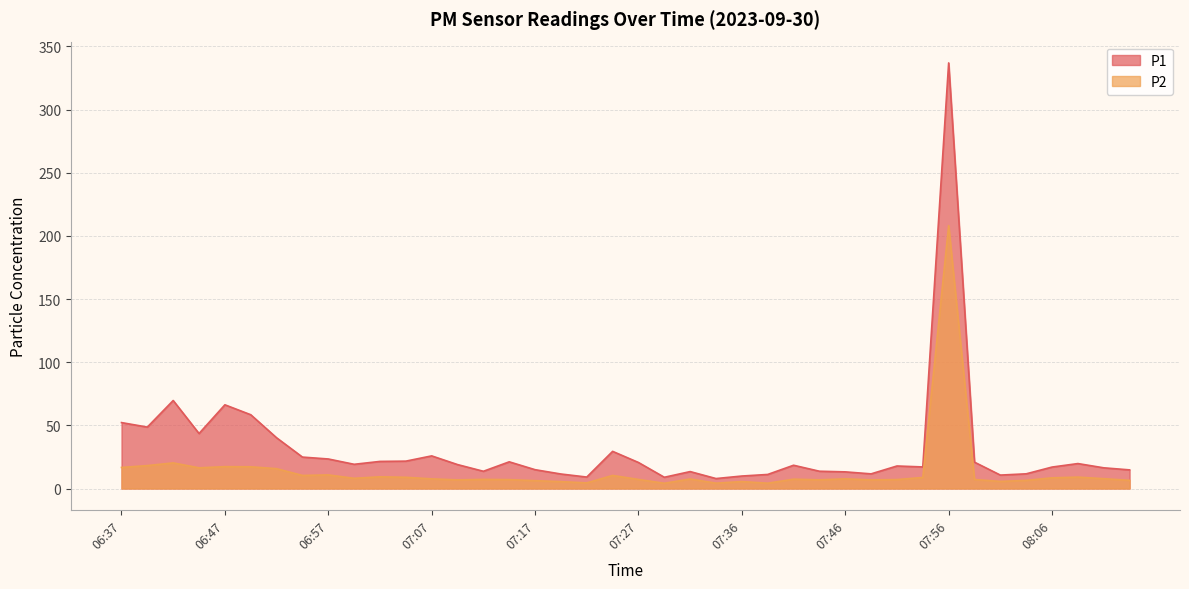

True or false: P1 has a value of 58.4 at 06:50.

True